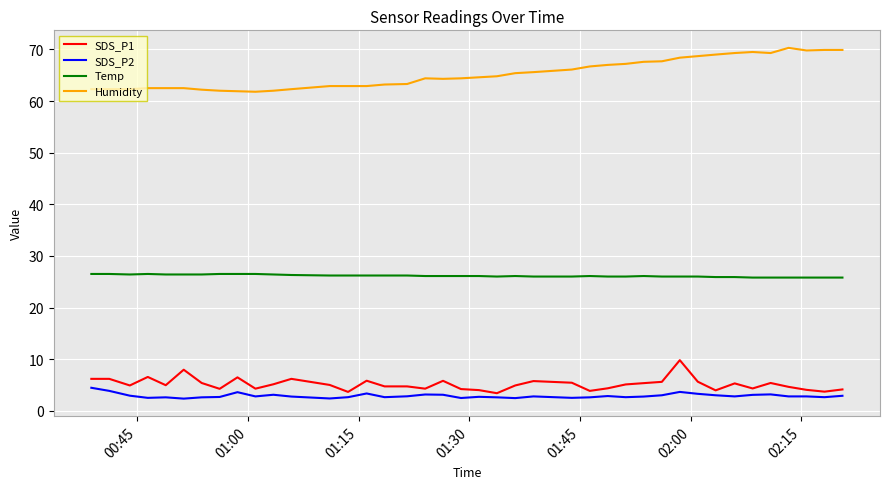

What is the highest value of the SDS_P1 series?

9.8